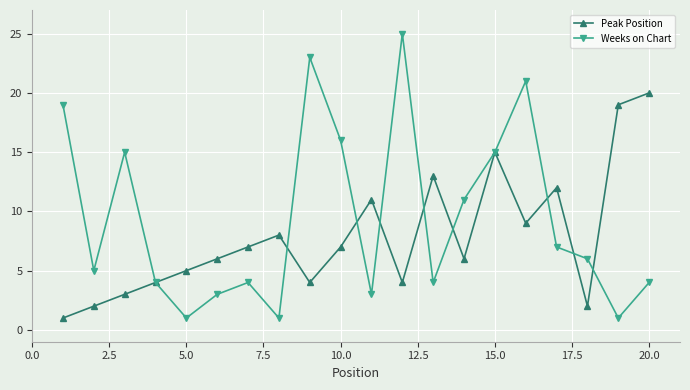

Which series has the largest total across all categories?

Weeks on Chart